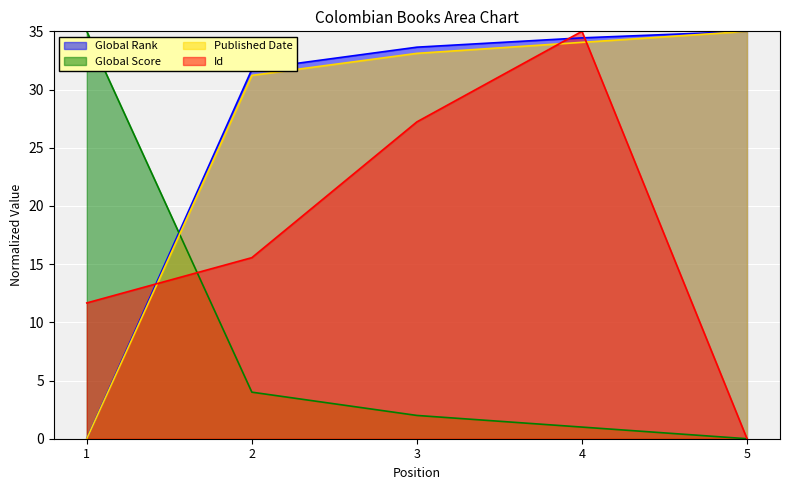

At which label is Global Score closest to 17?

2